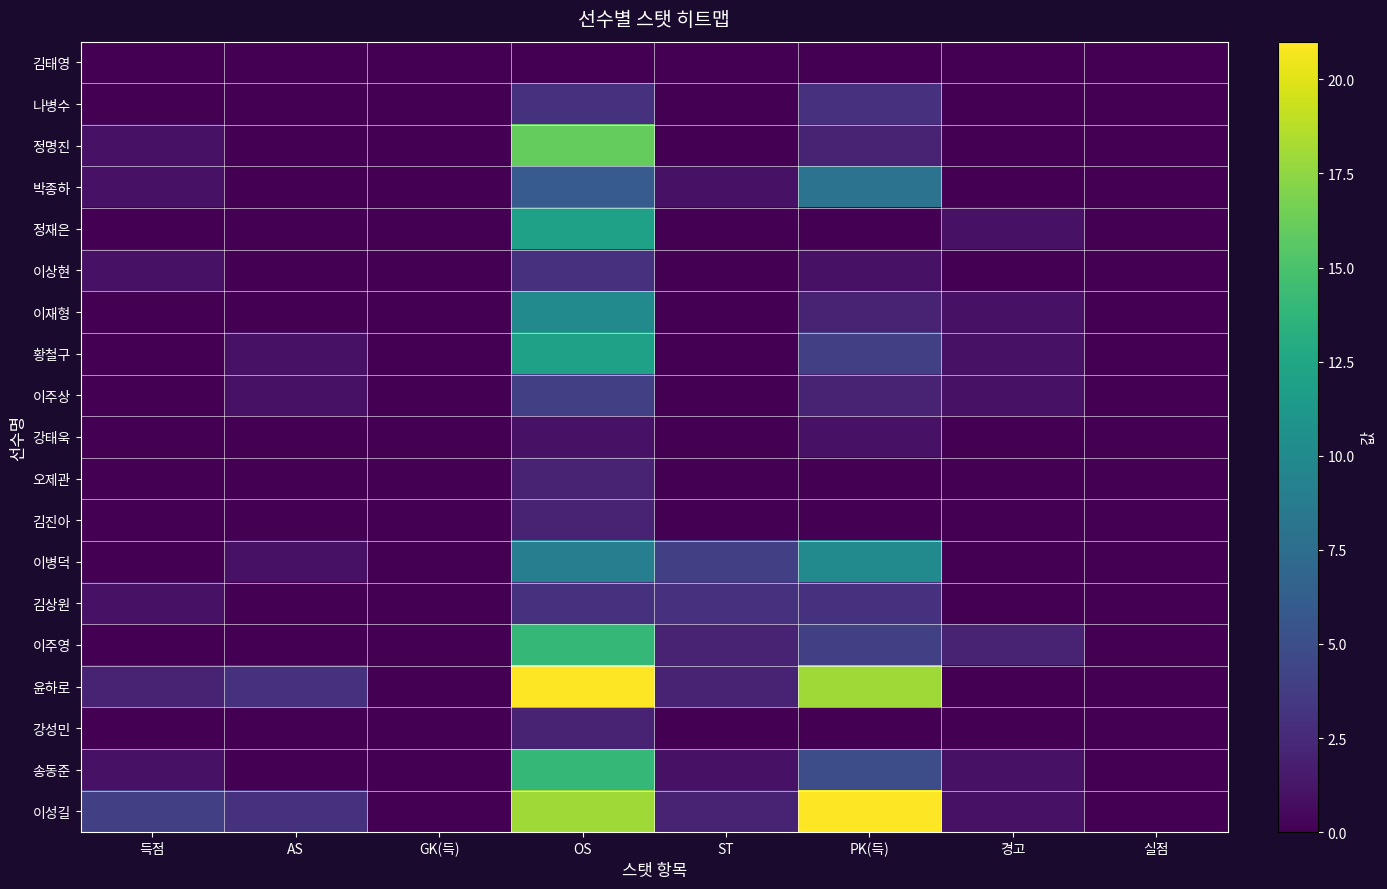

How many distinct data groups are displayed?

19